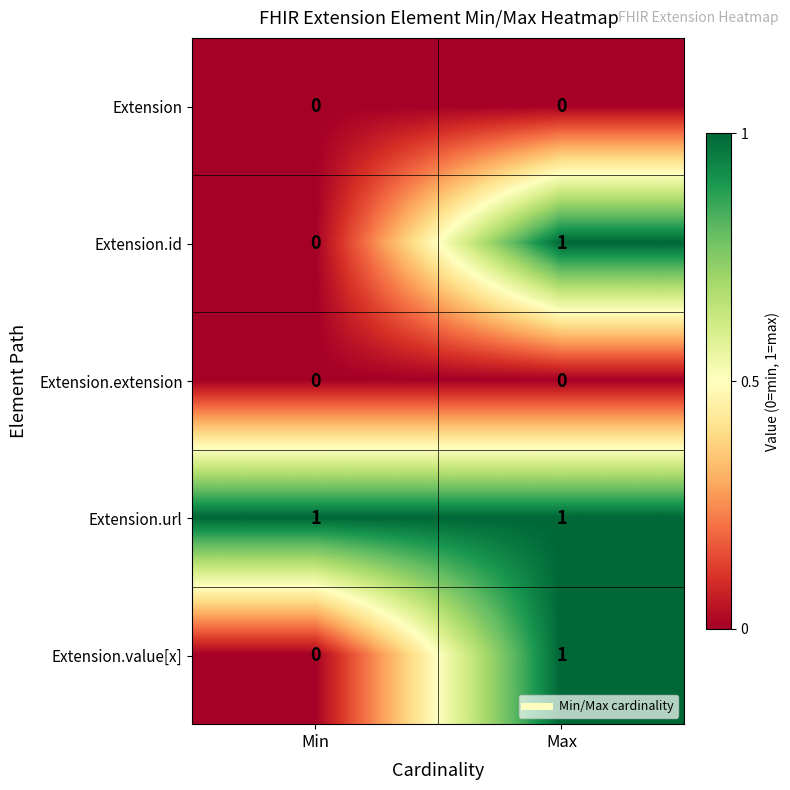

At which label does Extension.value[x] reach its minimum?

Min